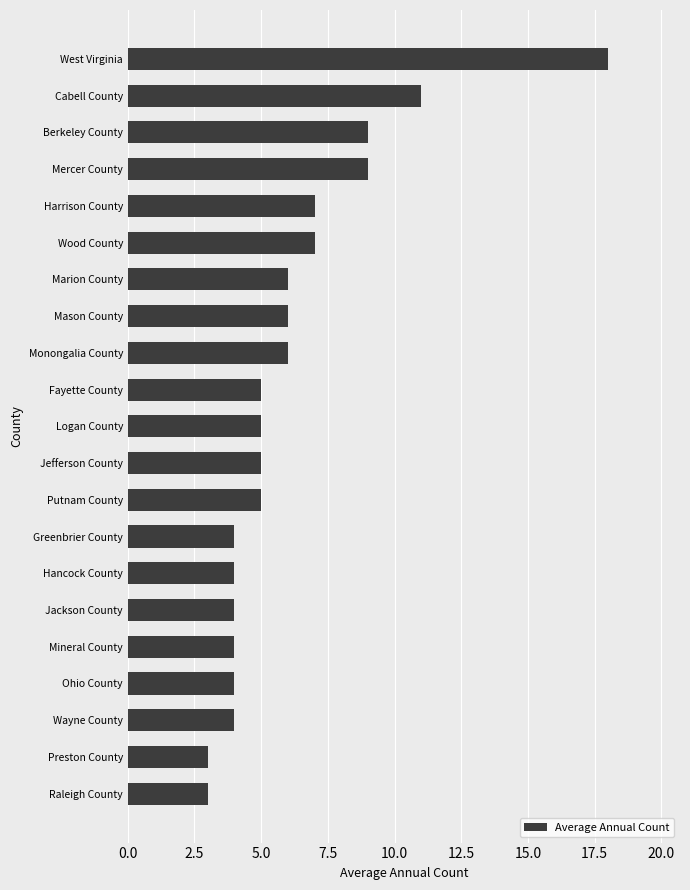

The chart shows a value of 4 at Hancock County. True or false?

True